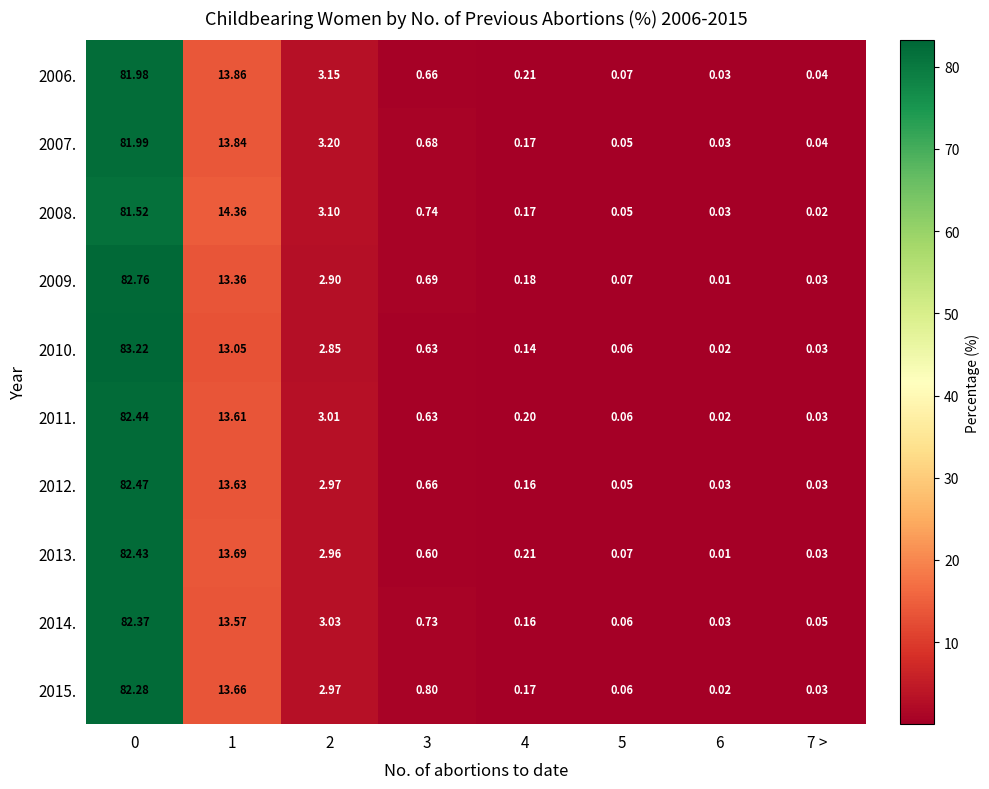

Is the value of 2013. at 0 greater than the value of 2006. at 4?

Yes